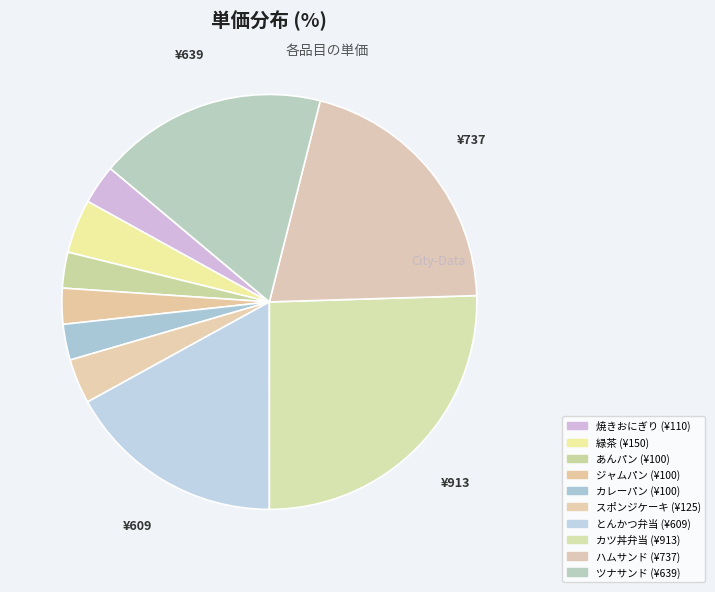

How many segments does this pie chart have?

10